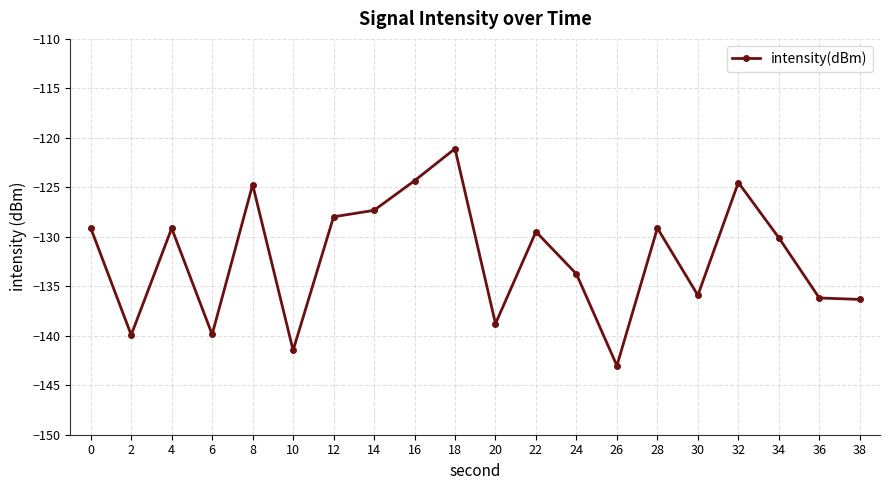

At which category does the chart reach its peak across all series?

18